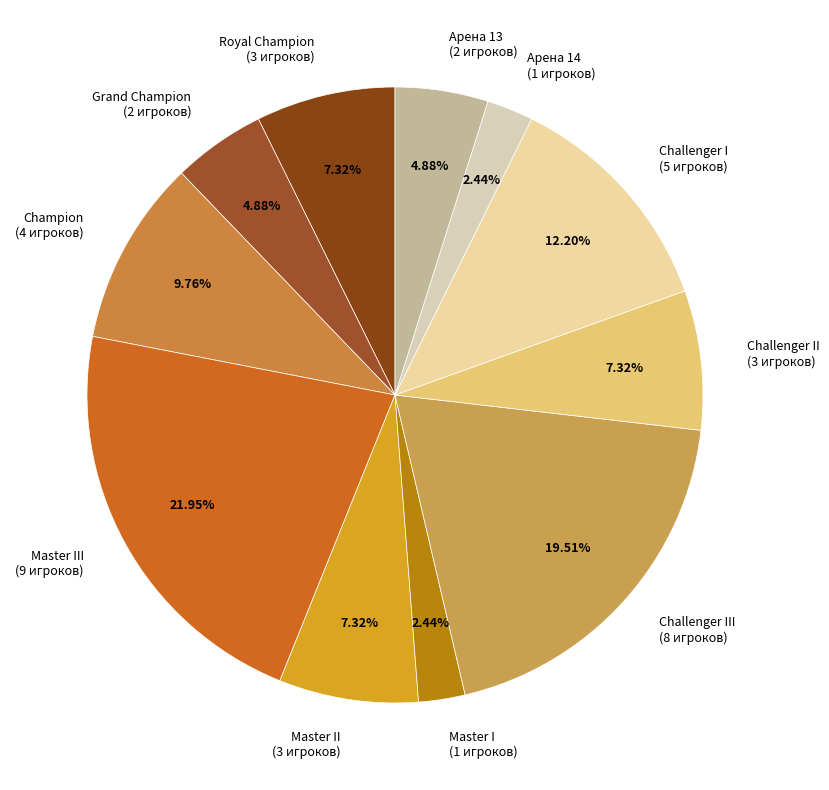

Do Champion (4 игроков) and Royal Champion (3 игроков) together represent more than half of the pie?

No